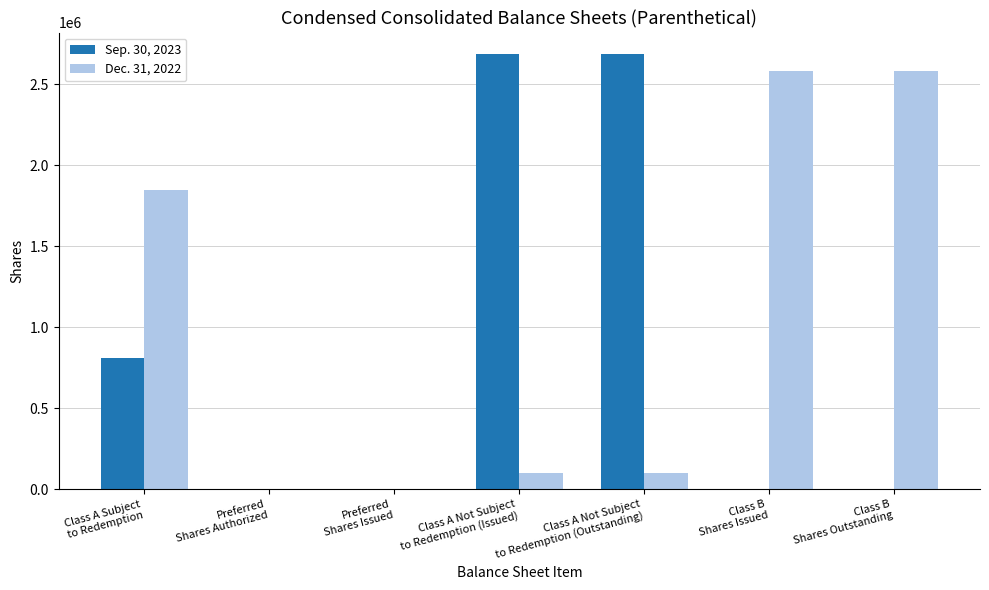

The Dec. 31, 2022 series shows 3949849 at Class B
Shares Outstanding. True or false?

False